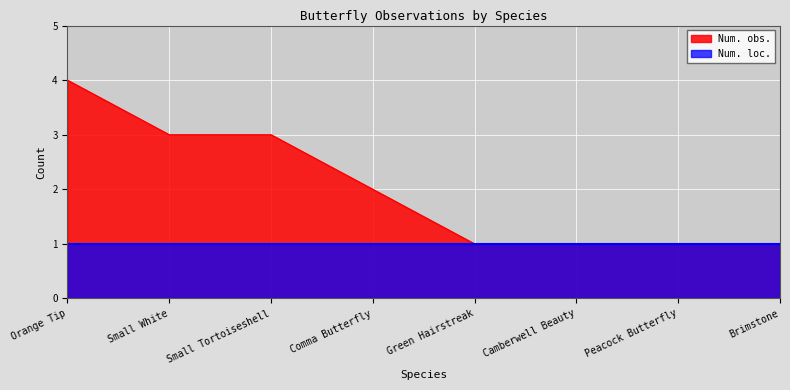

Reading left to right, transcribe all the data shown in this chart.

Orange Tip=4	Small White=3	Small Tortoiseshell=3	Comma Butterfly=2	Green Hairstreak=1	Camberwell Beauty=1	Peacock Butterfly=1	Brimstone=1